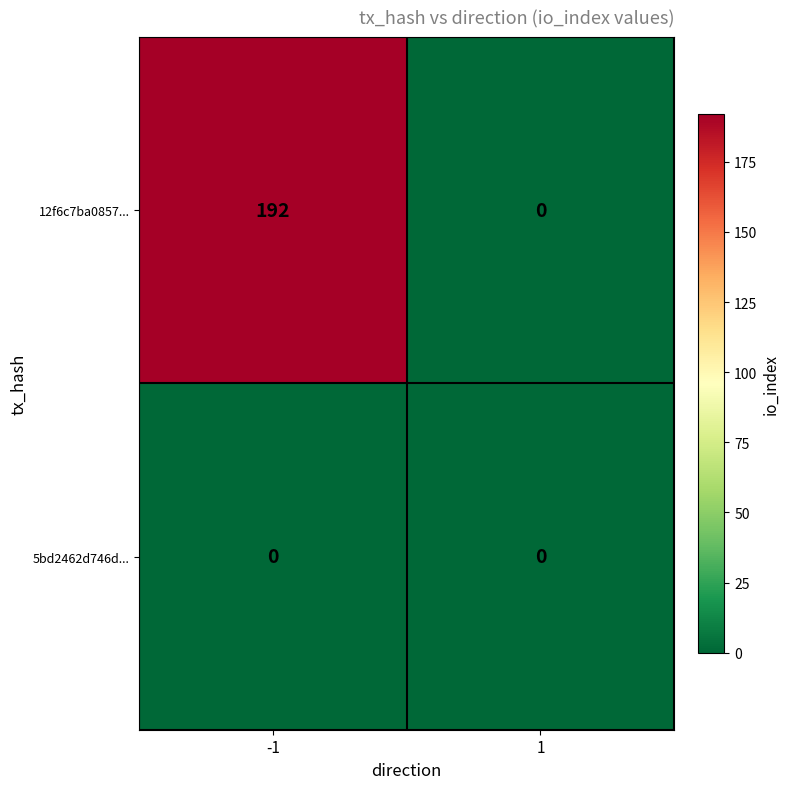

Is it true that 12f6c7ba0857... equals 82 at -1?

False